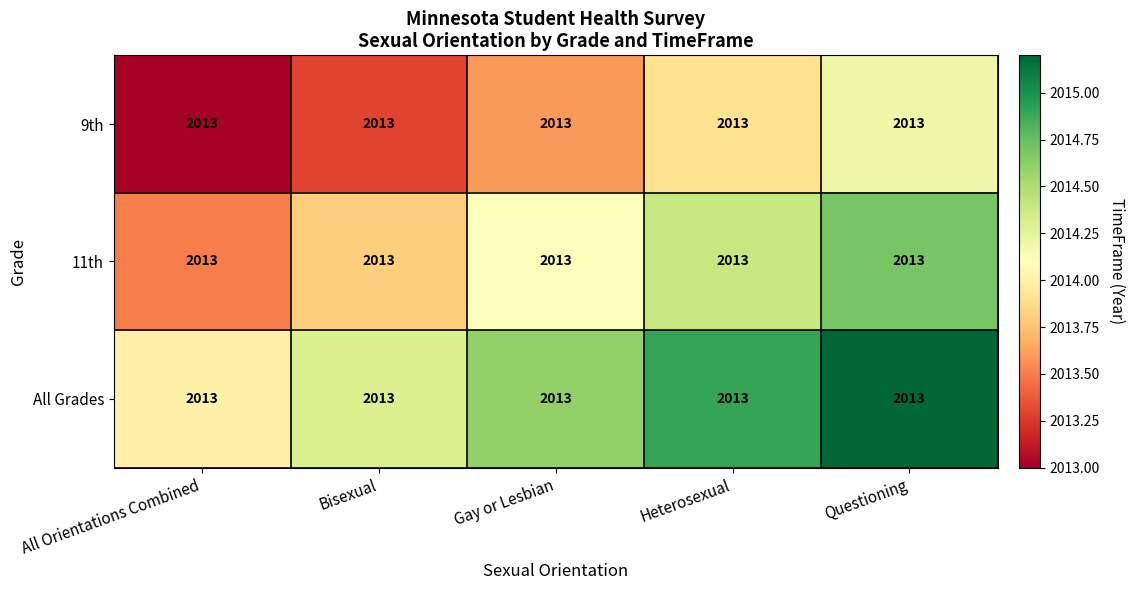

What value does the All Grades series have at Heterosexual?

2014.9